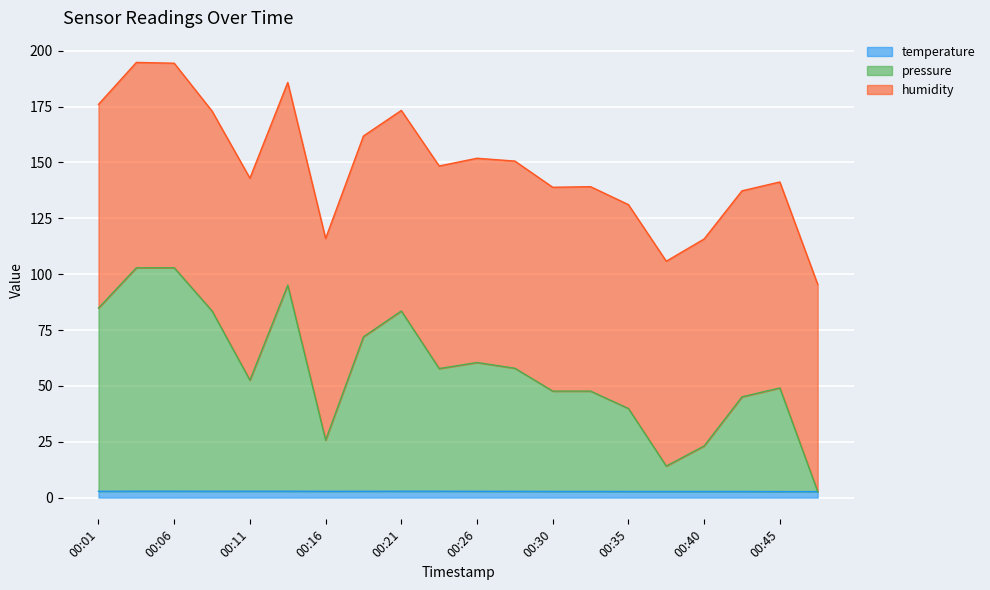

Is it true that temperature equals 5.0 at 00:13?

False